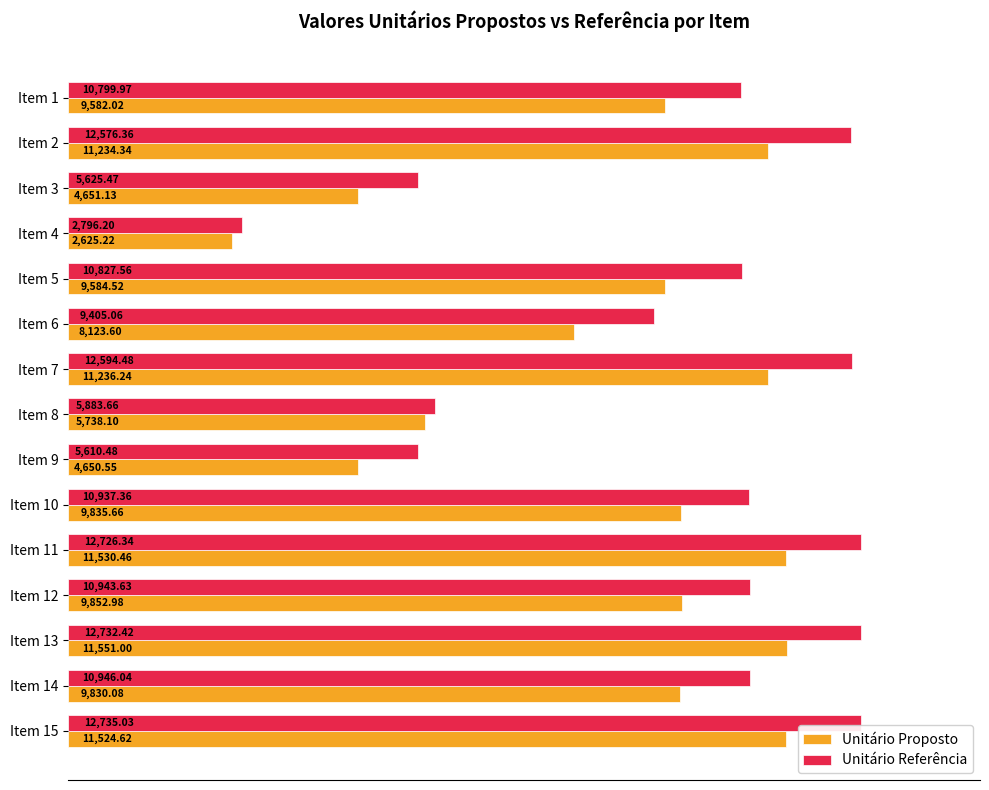

What is the difference between the maximum and minimum values in the Unitário Proposto series?

8925.8